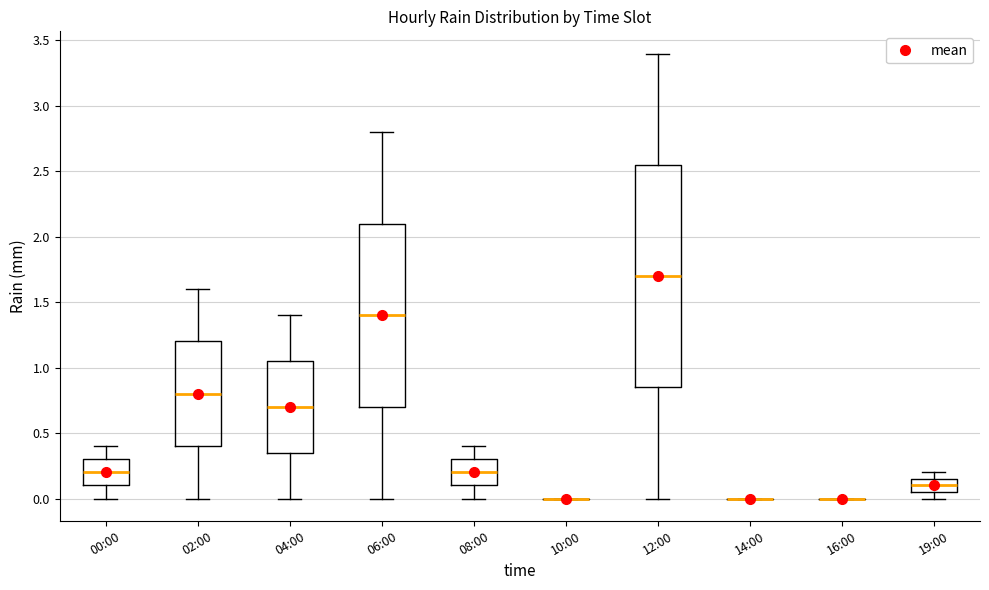

Which box is the tallest, from its lower edge to its upper edge?

12:00